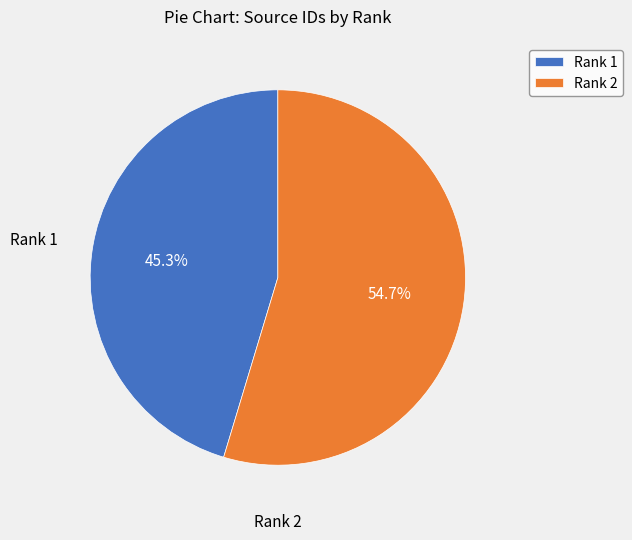

True or false: Rank 1 accounts for 31% of the total.

False